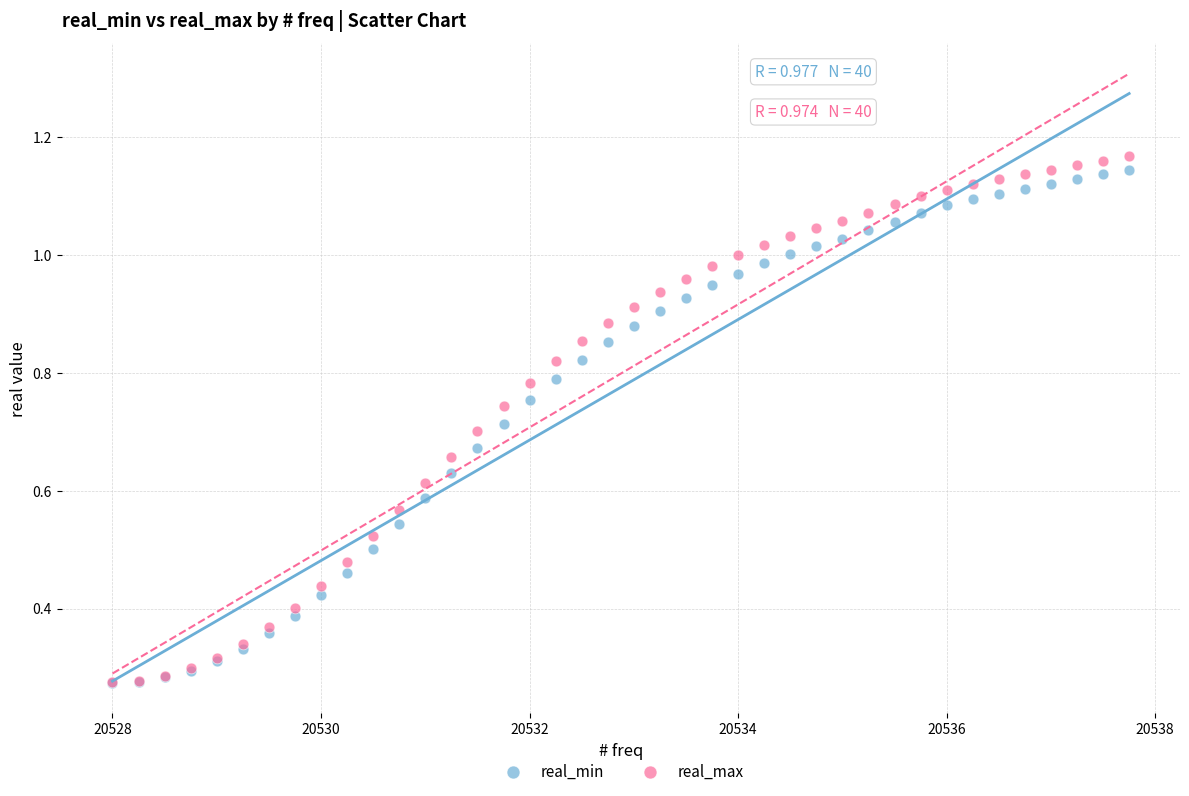

Which series has the largest Y range (max minus min)?

real_max